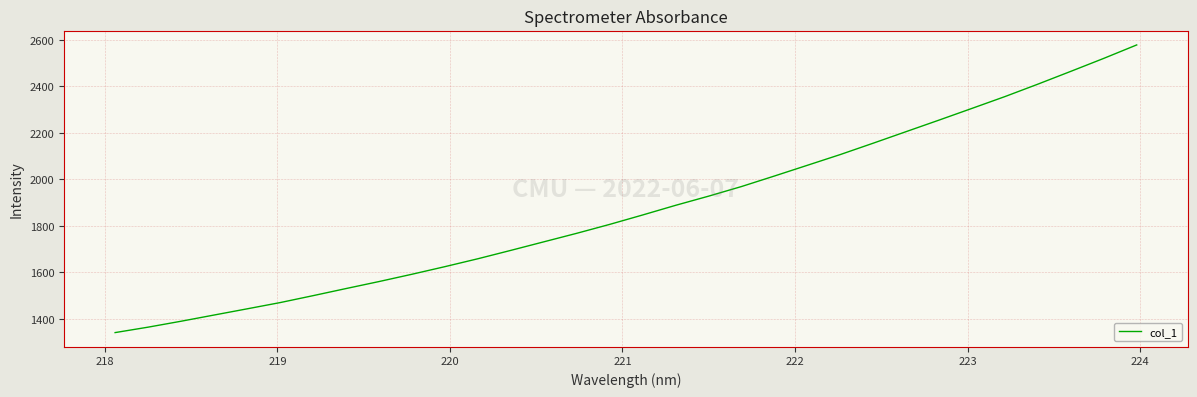

What is the difference between the maximum and minimum values?

1237.0